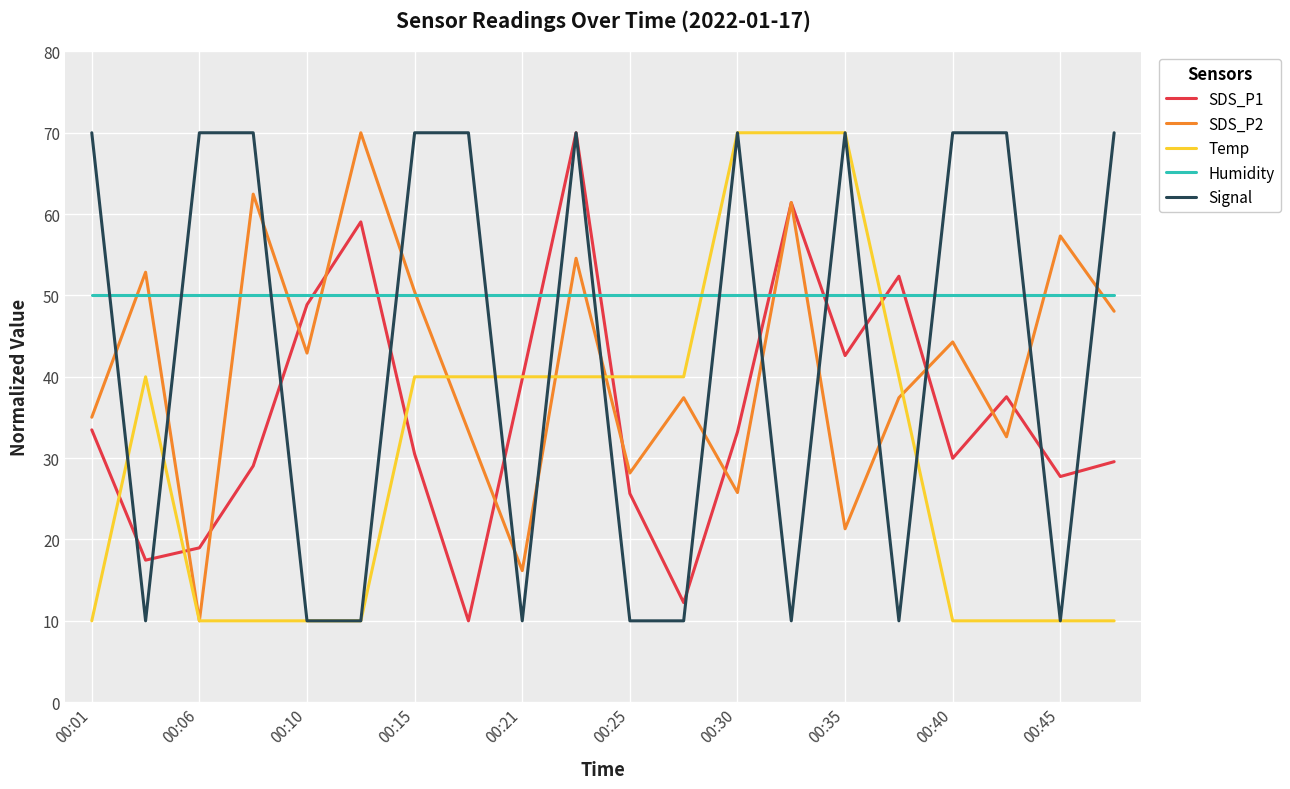

What is the difference between the maximum and minimum values in the SDS_P2 series?

60.0